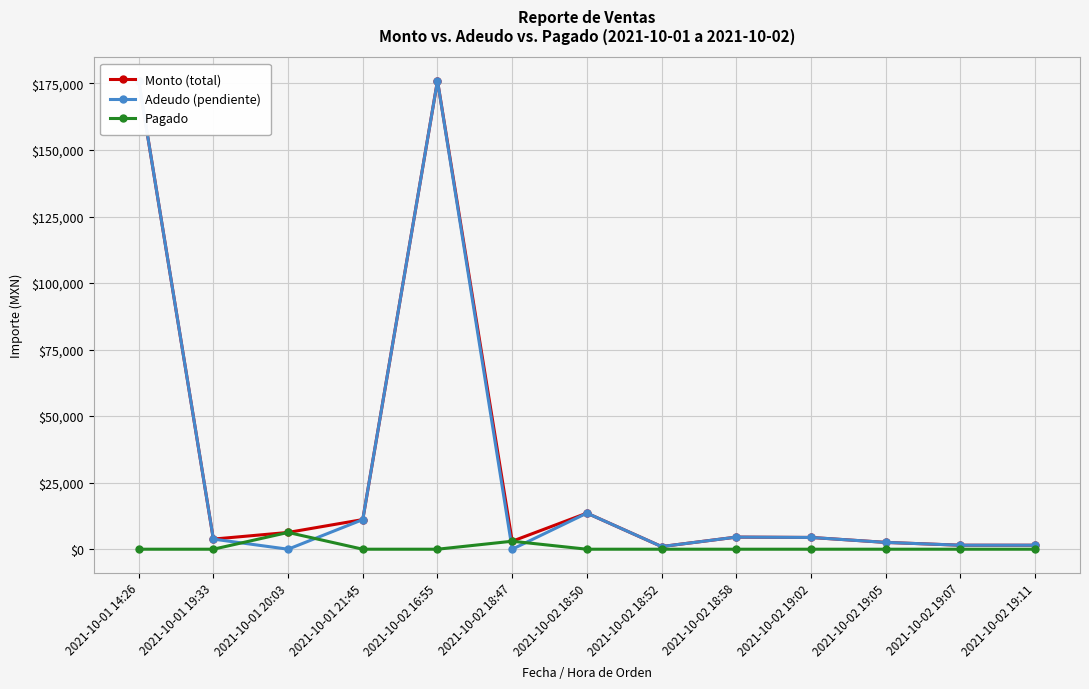

Reading left to right, list all the values displayed in this chart.

Monto (total): 2021-10-01 14:26=176000	2021-10-01 19:33=3800	2021-10-01 20:03=6300	2021-10-01 21:45=11136	2021-10-02 16:55=176000	2021-10-02 18:47=3000	2021-10-02 18:50=13560	2021-10-02 18:52=1000	2021-10-02 18:58=4550	2021-10-02 19:02=4420	2021-10-02 19:05=2560	2021-10-02 19:07=1500	2021-10-02 19:11=1500
Adeudo (pendiente): 2021-10-01 14:26=176000	2021-10-01 19:33=3800	2021-10-01 20:03=0	2021-10-01 21:45=11136	2021-10-02 16:55=176000	2021-10-02 18:47=0	2021-10-02 18:50=13560	2021-10-02 18:52=1000	2021-10-02 18:58=4550	2021-10-02 19:02=4420	2021-10-02 19:05=2560	2021-10-02 19:07=1500	2021-10-02 19:11=1500
Pagado: 2021-10-01 14:26=0	2021-10-01 19:33=0	2021-10-01 20:03=6300	2021-10-01 21:45=0	2021-10-02 16:55=0	2021-10-02 18:47=3000	2021-10-02 18:50=0	2021-10-02 18:52=0	2021-10-02 18:58=0	2021-10-02 19:02=0	2021-10-02 19:05=0	2021-10-02 19:07=0	2021-10-02 19:11=0